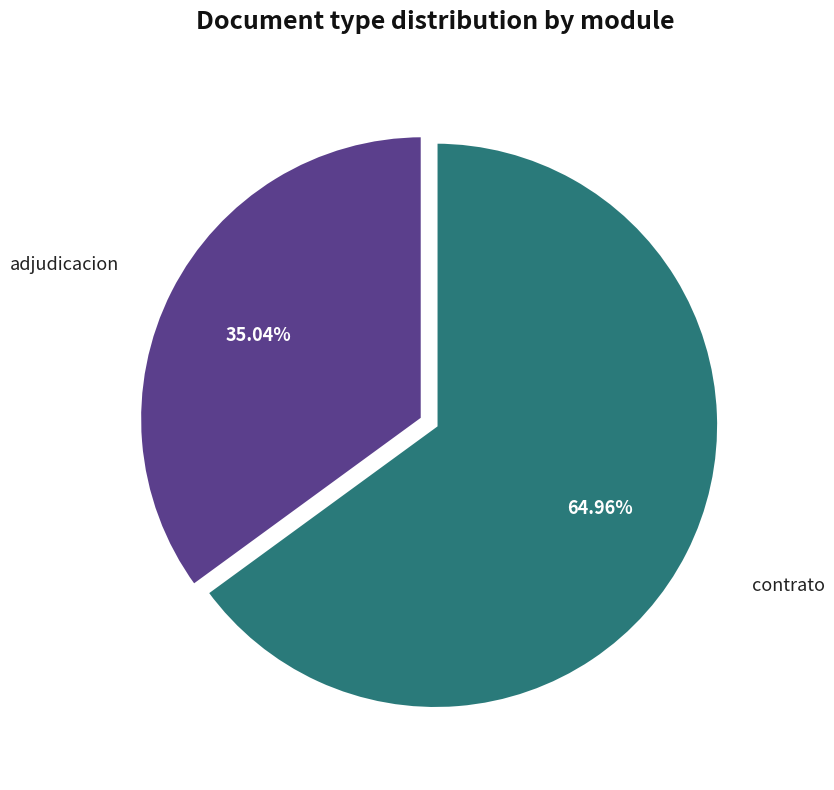

Is there any slice that represents more than half of the pie?

Yes